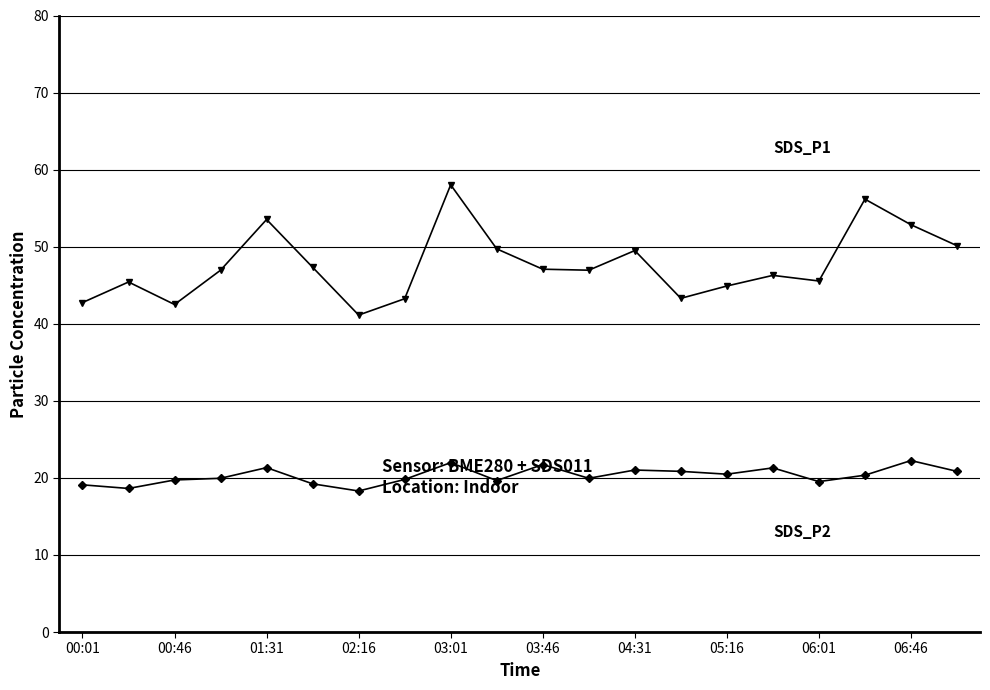

What is the greatest value displayed?

58.0